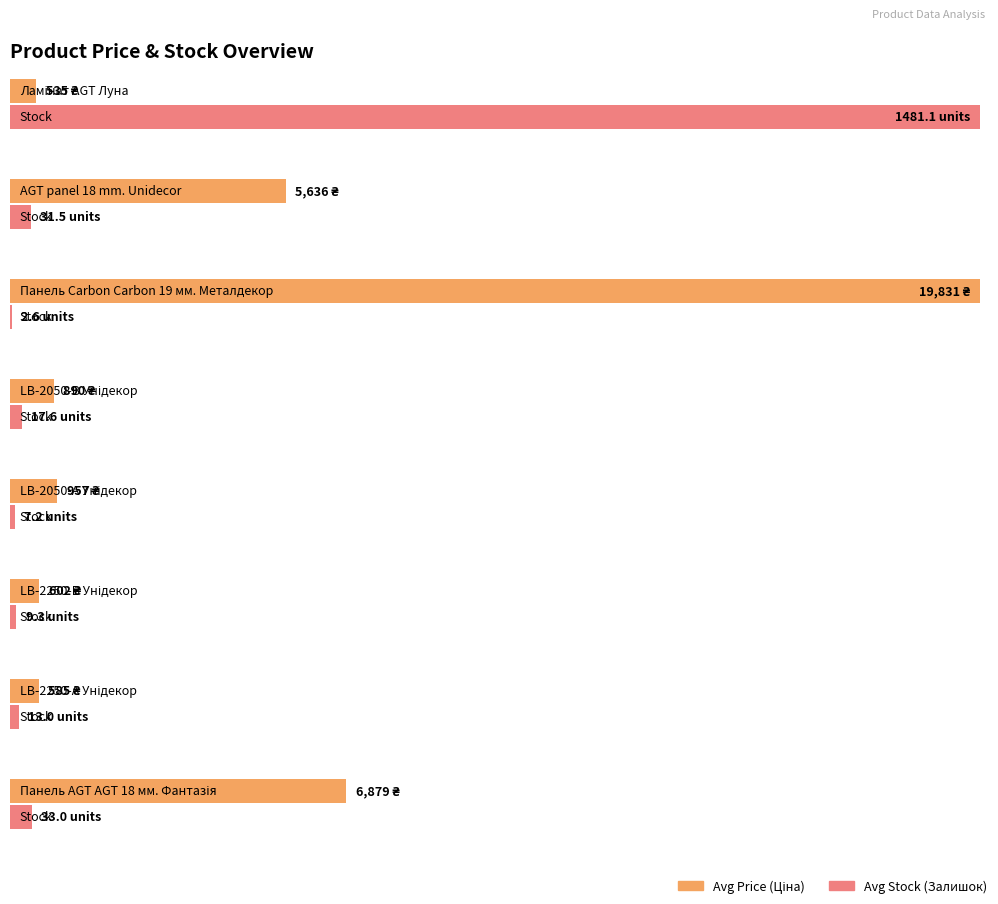

How many series are shown in this chart?

2